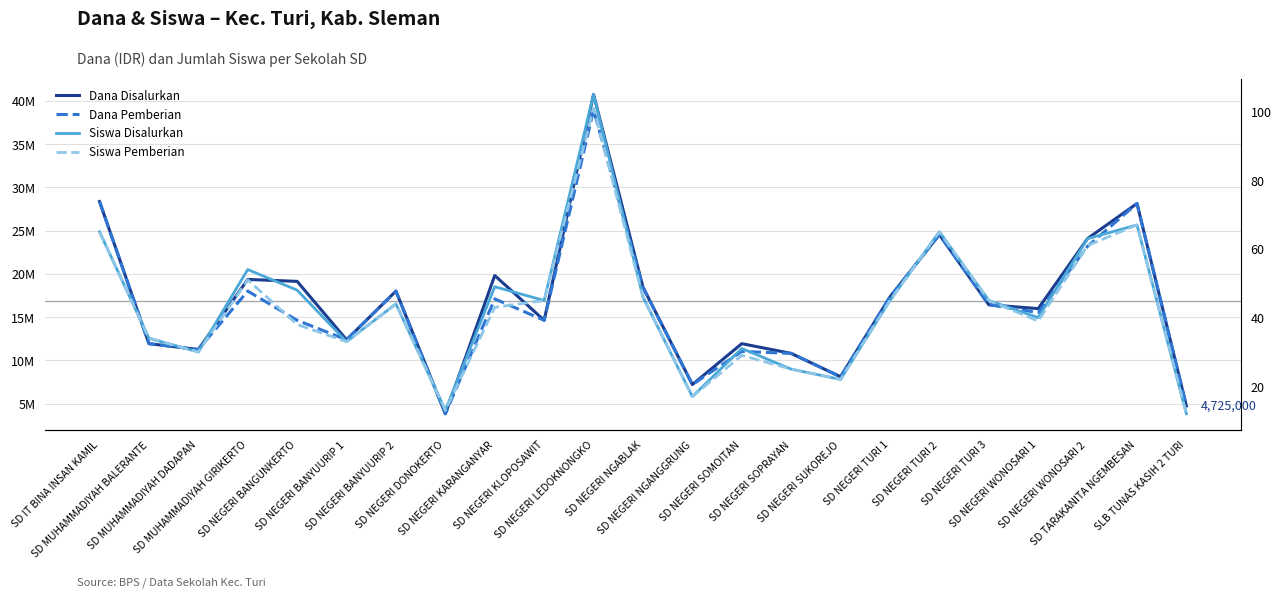

At which label does Dana Pemberian reach its minimum?

SD NEGERI DONOKERTO